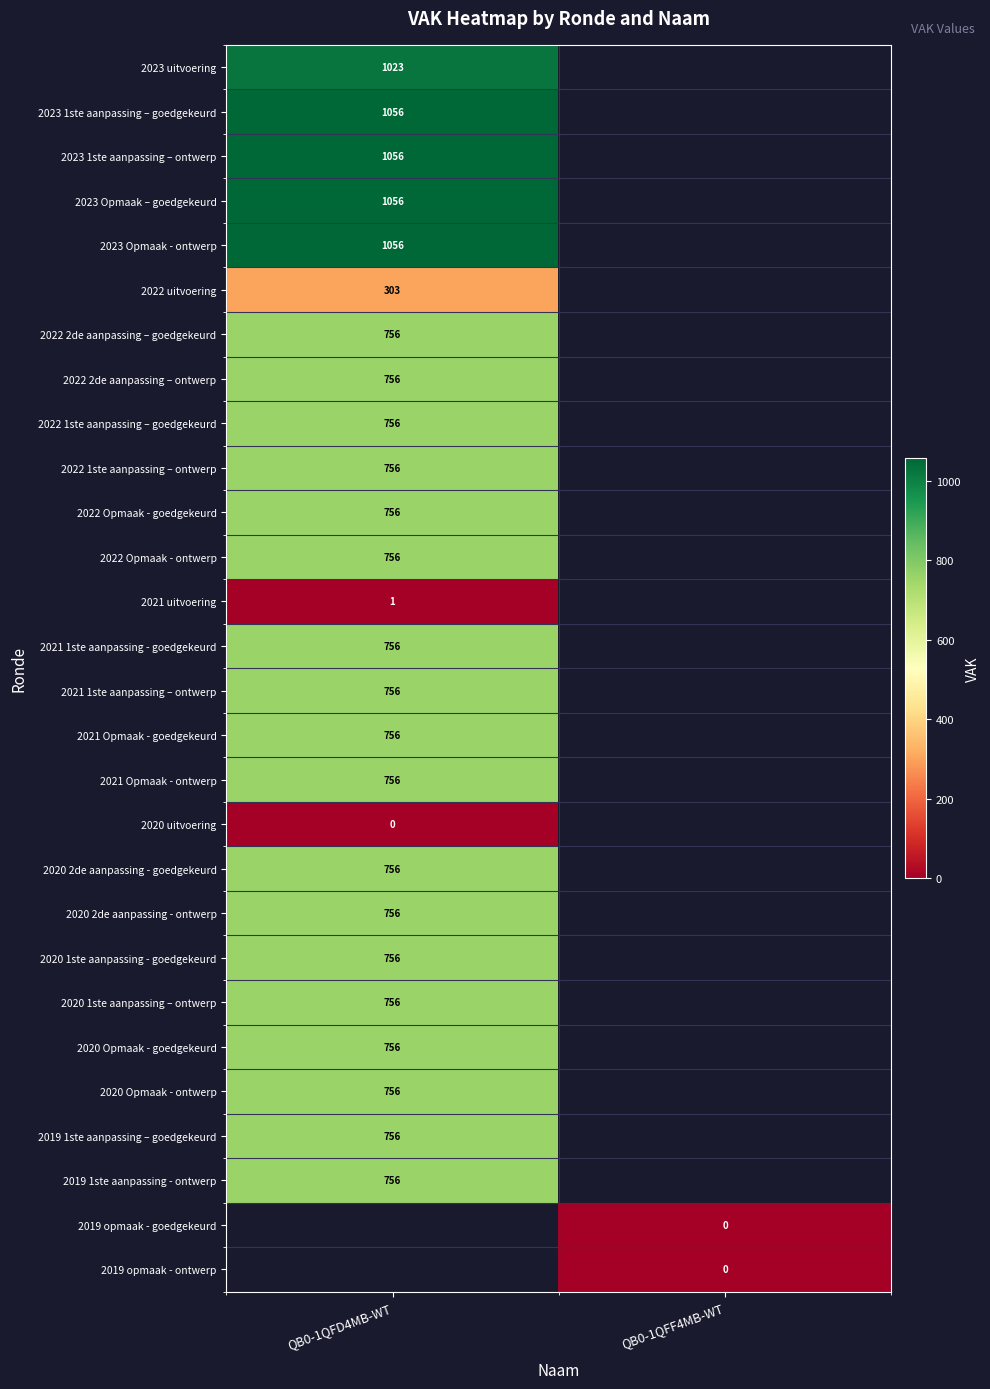

The value of 2021 1ste aanpassing – ontwerp at QB0-1QFD4MB-WT is 756. True or false?

True